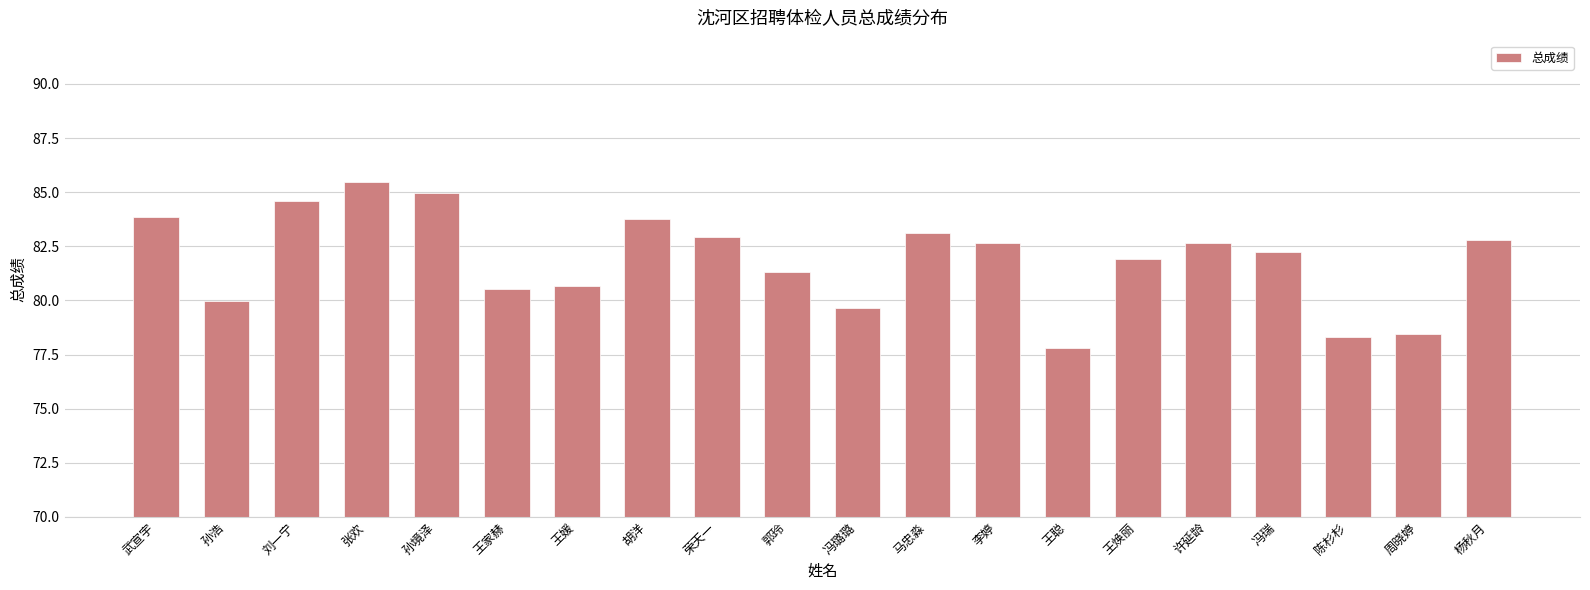

True or false: the data shows 52.4 at 王焕丽.

False